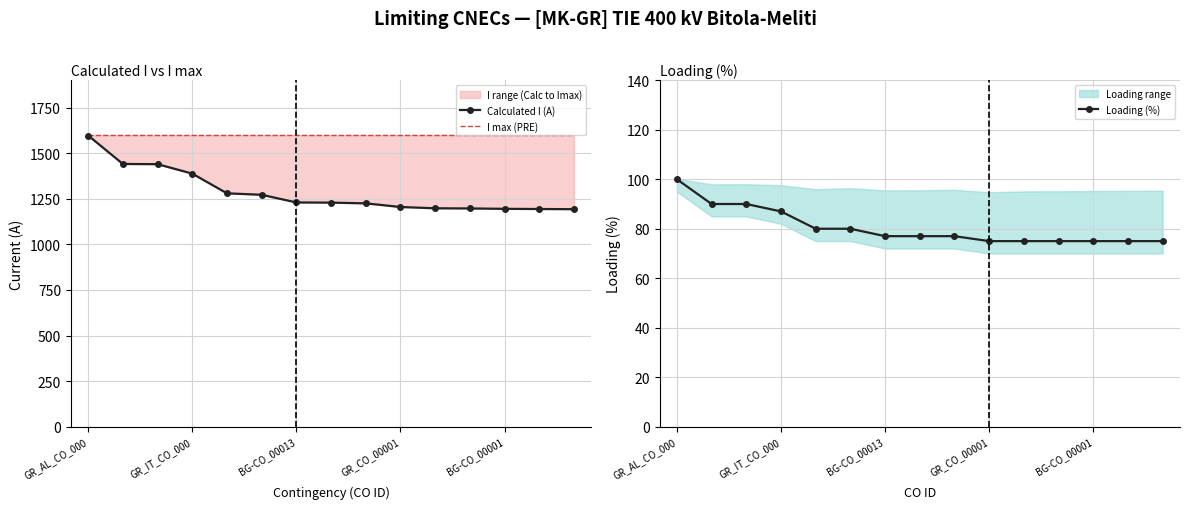

List the series in order of their peak value, highest first.

I max (PRE), Calculated I (A), Loading (%)